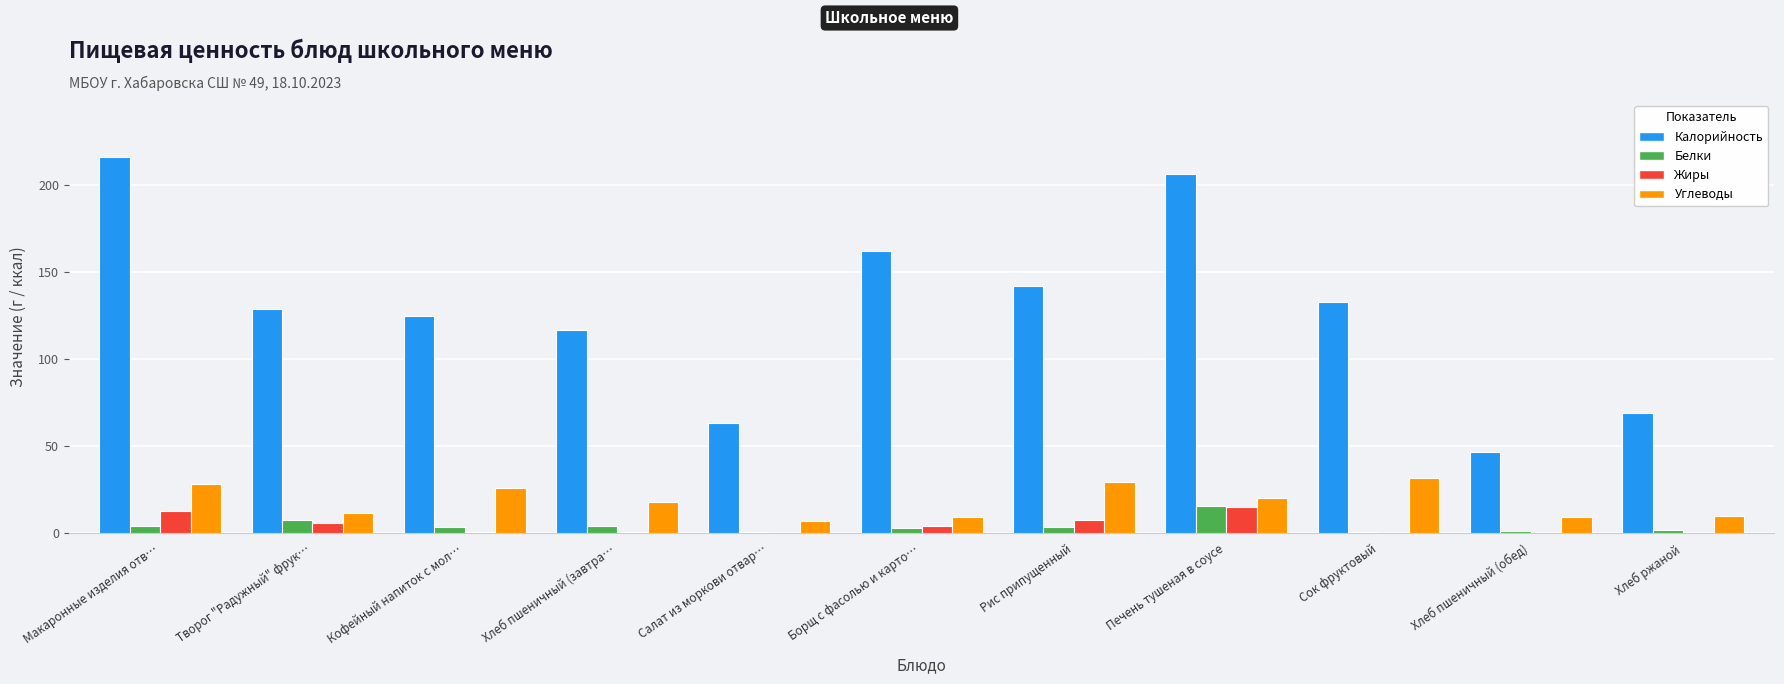

Which series has the largest total across all categories?

Калорийность